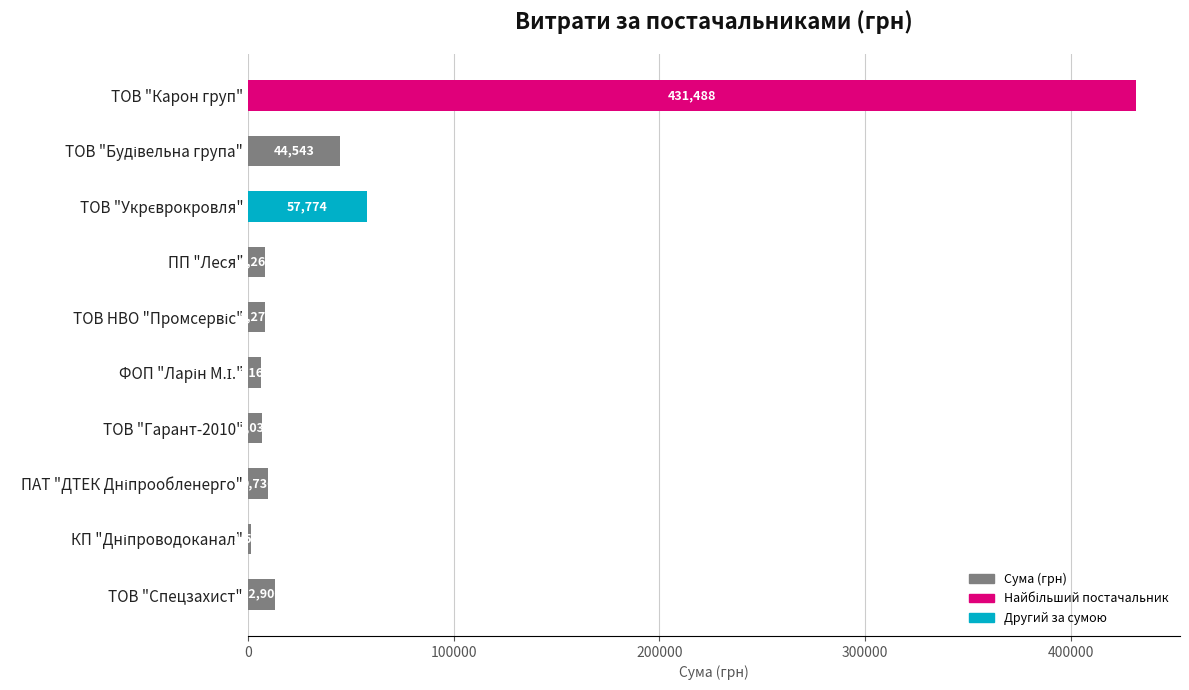

Are the bars horizontal?

Yes